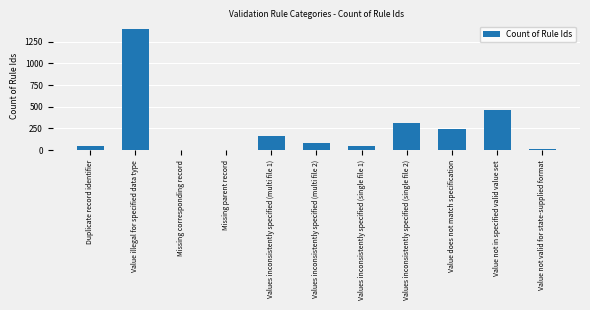

Which category has the highest value across all series?

Value illegal for specified data type